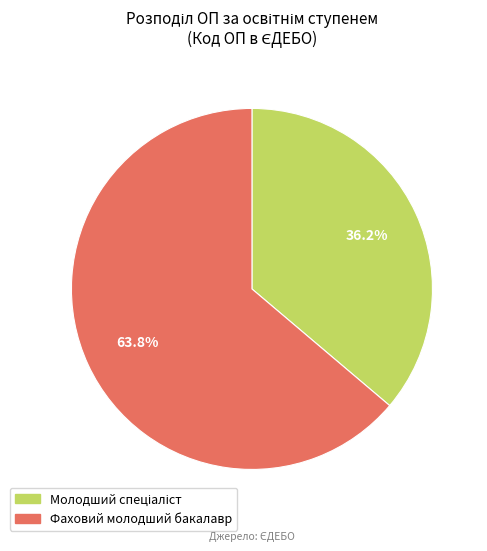

How many segments does this pie chart have?

2